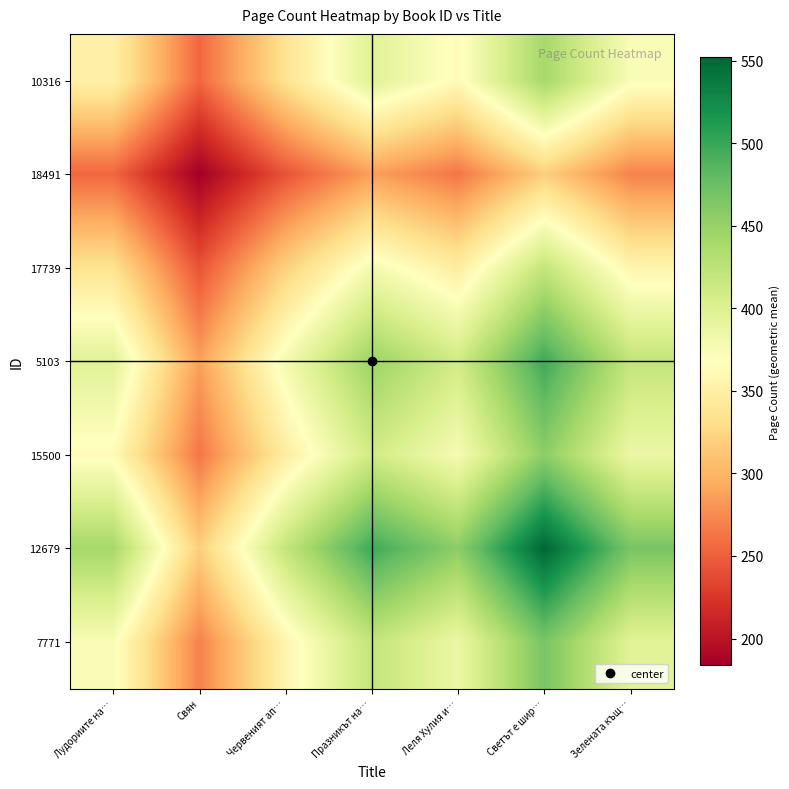

At Свян, list the series in order from smallest to largest.

18491, 17739, 10316, 15500, 7771, 5103, 12679